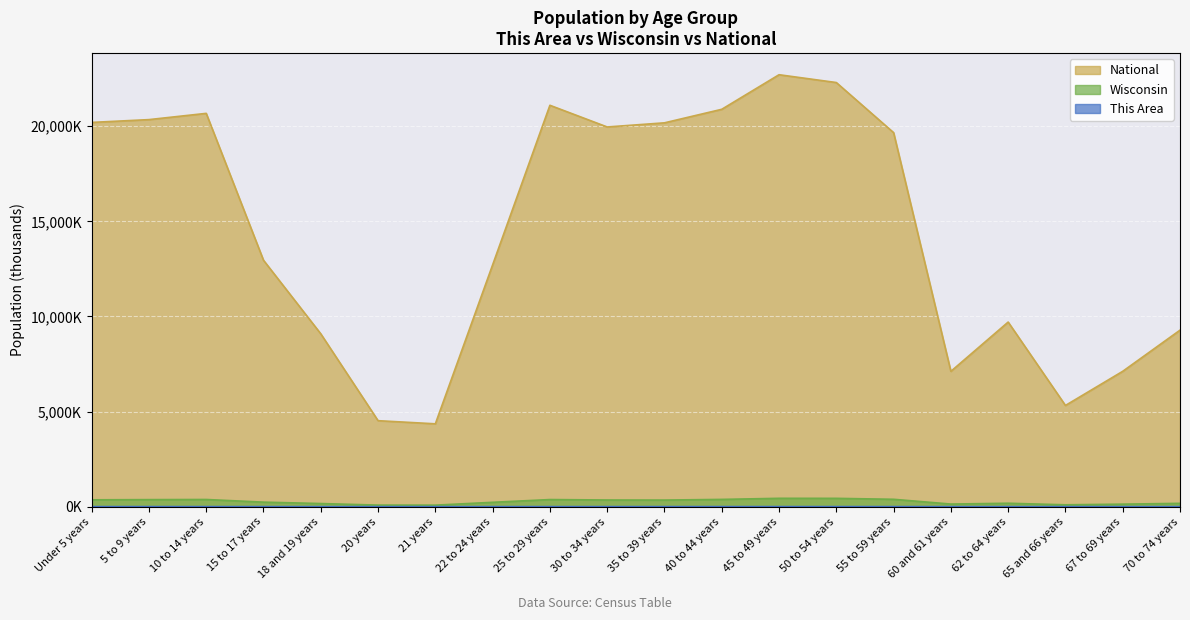

What is the value of the National point at the 6th from the left?

4519.1